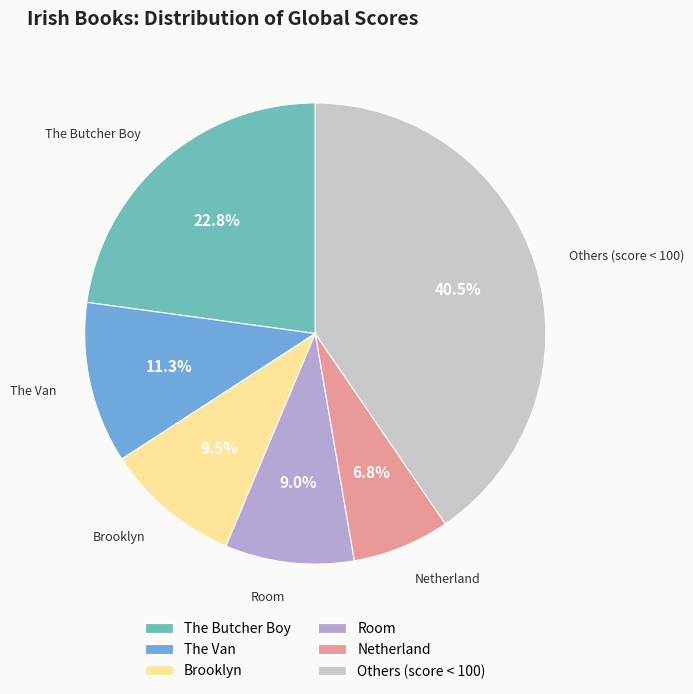

How much of the chart is everything except Netherland?

93.2%